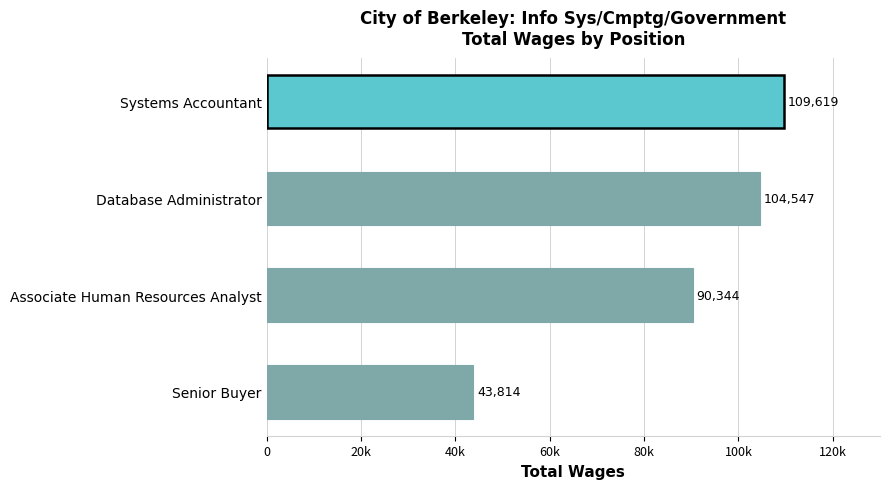

What is the smallest value displayed?

43814